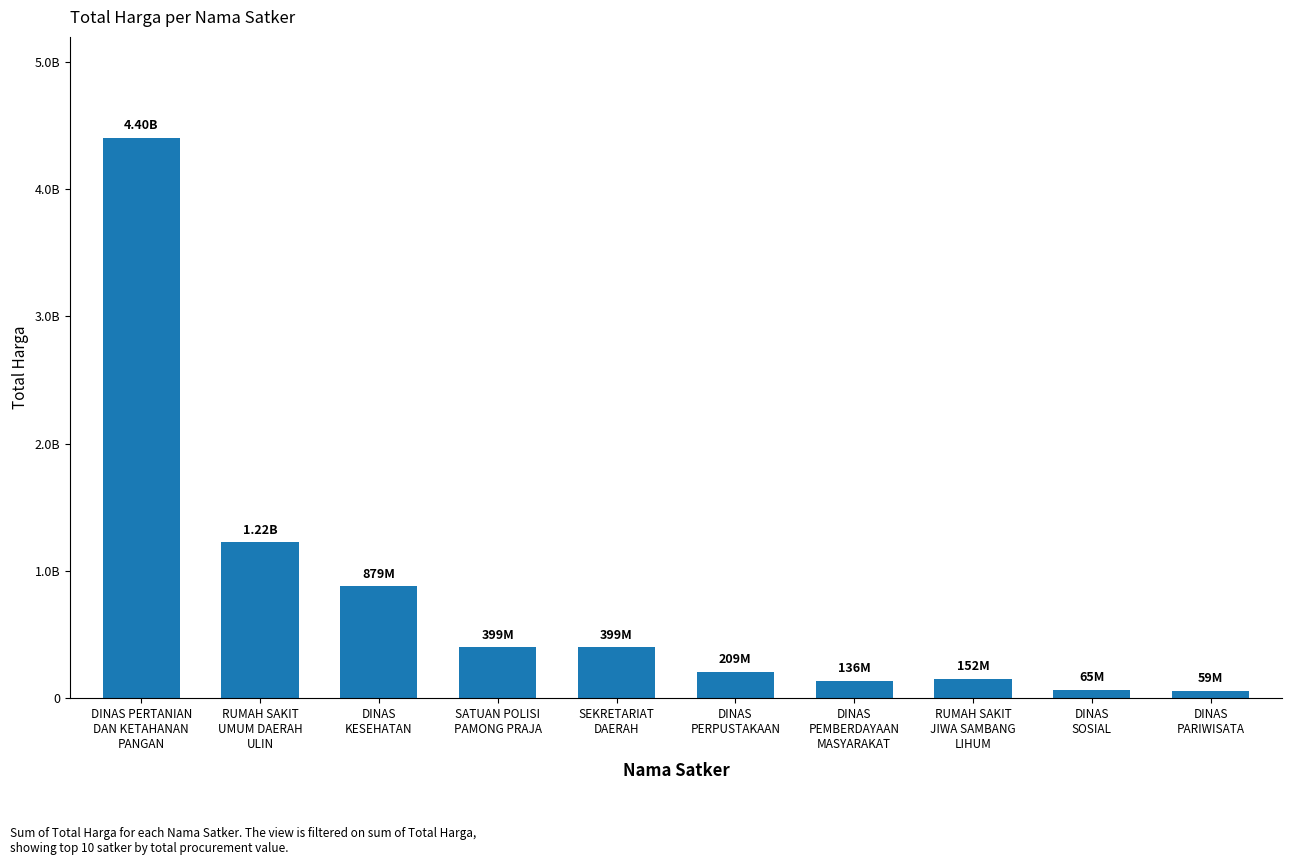

List the labels in order of value, largest first.

DINAS PERTANIAN
DAN KETAHANAN
PANGAN, RUMAH SAKIT
UMUM DAERAH
ULIN, DINAS
KESEHATAN, SATUAN POLISI
PAMONG PRAJA, SEKRETARIAT
DAERAH, DINAS
PERPUSTAKAAN, RUMAH SAKIT
JIWA SAMBANG
LIHUM, DINAS
PEMBERDAYAAN
MASYARAKAT, DINAS
SOSIAL, DINAS
PARIWISATA